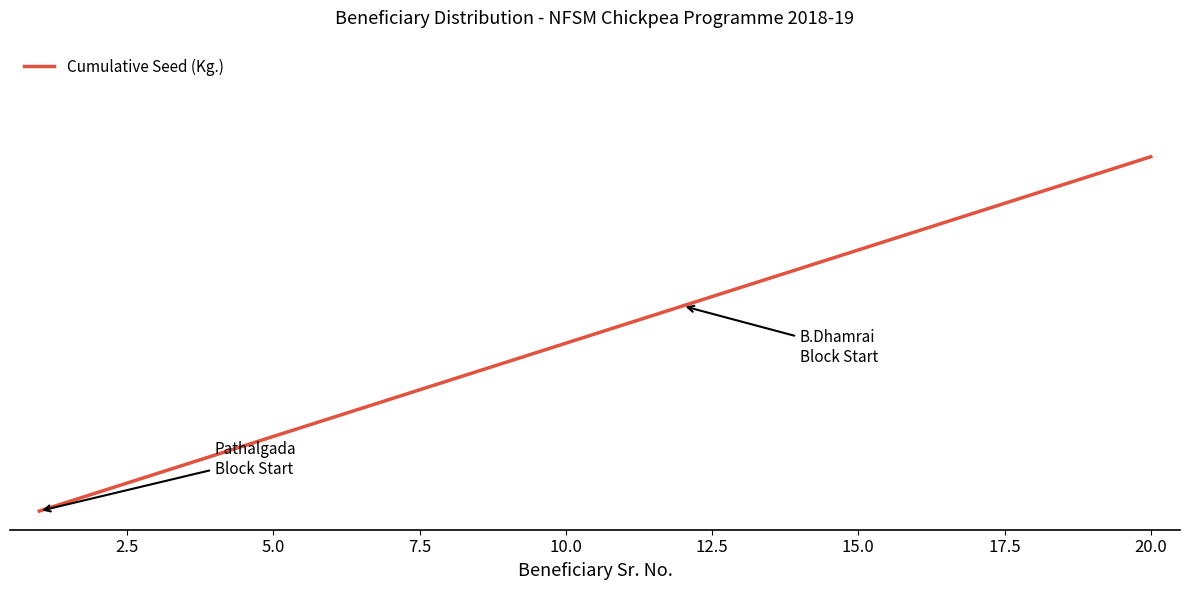

Is this an area chart (filled region under the line)?

No